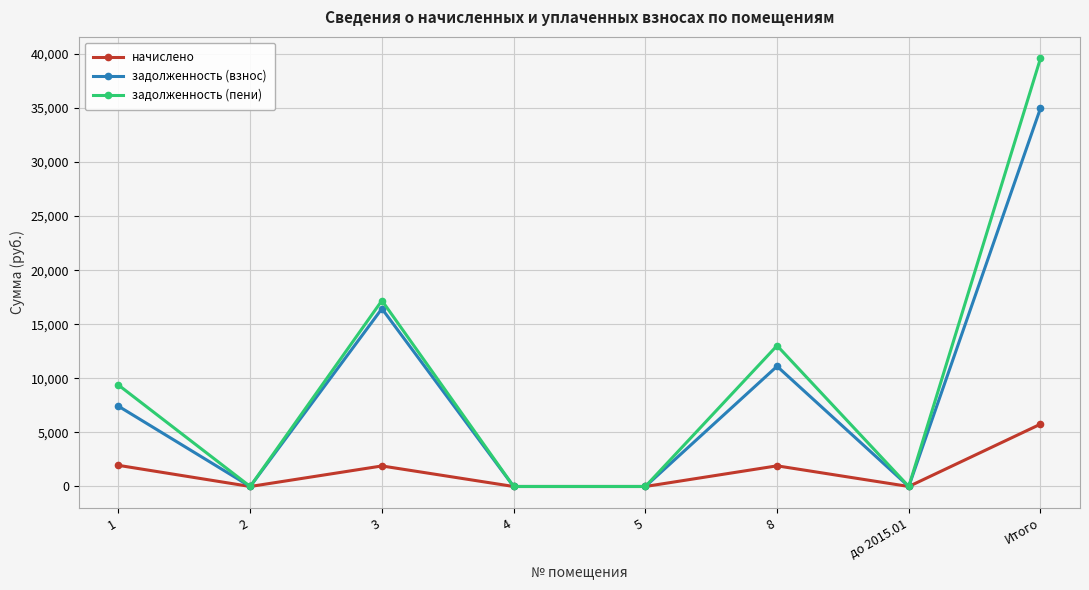

At which category is the sum across all series the highest?

Итого